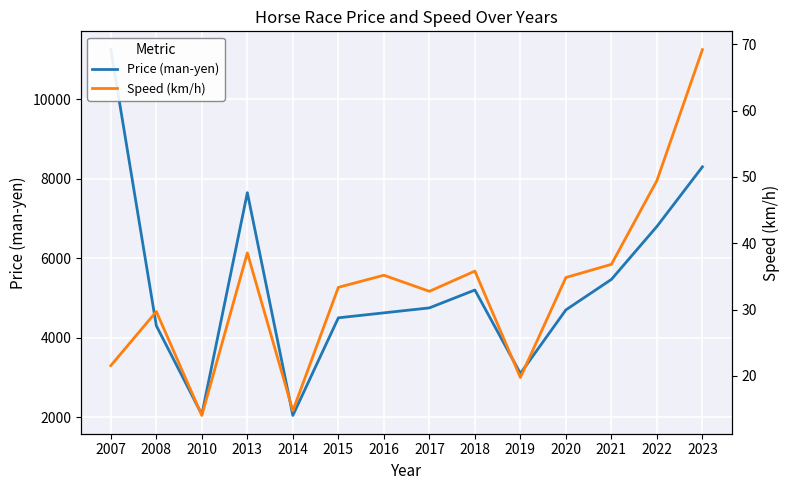

Read the Price (man-yen) value at 2023.

8300.0